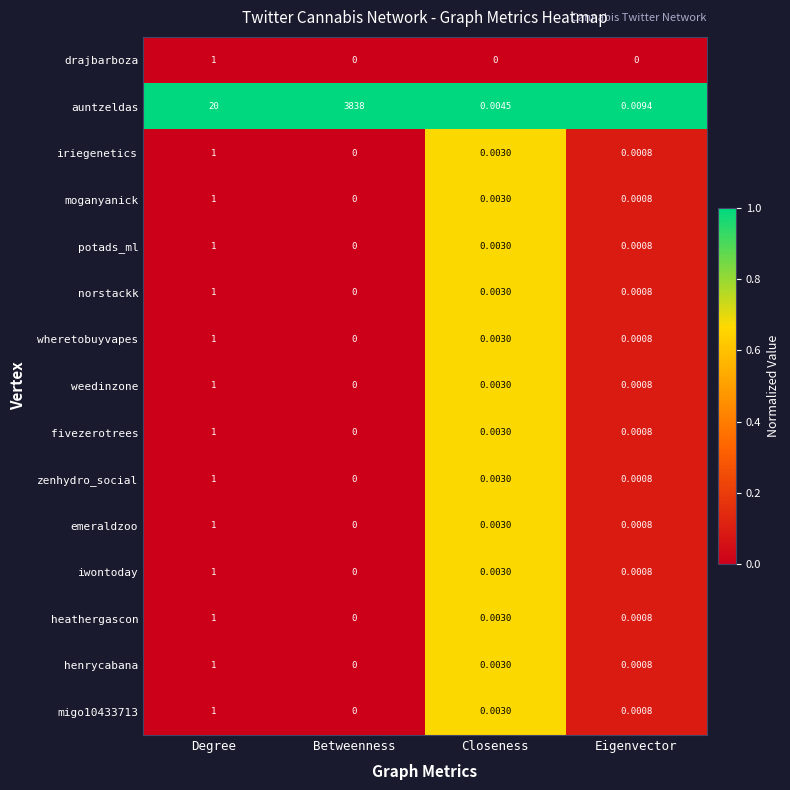

Which series changed the most between Betweenness and Closeness?

auntzeldas